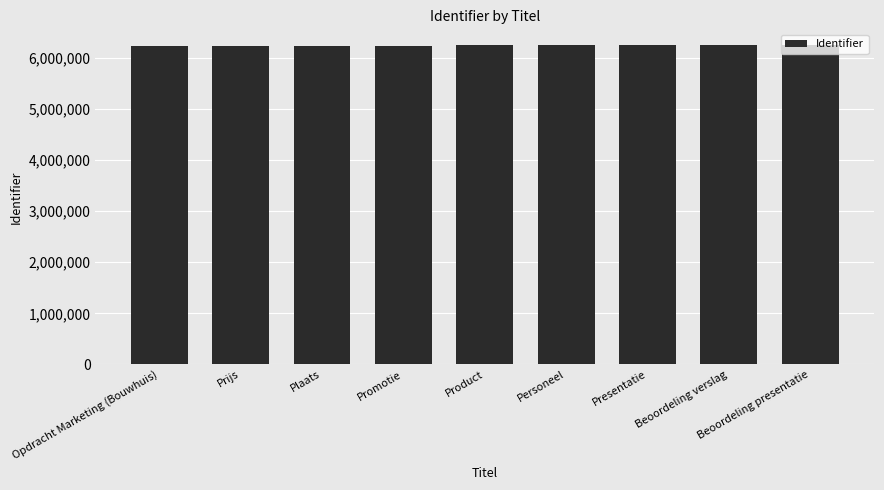

What is the ratio of the value at Opdracht Marketing (Bouwhuis) to the value at Personeel?

1.0